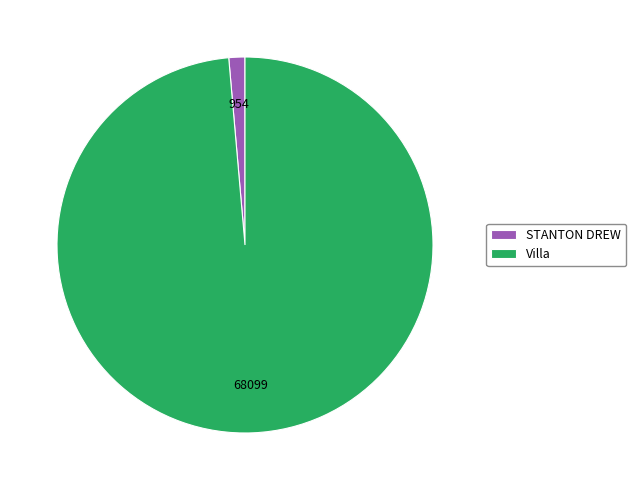

Does STANTON DREW represent more than half of the total?

No